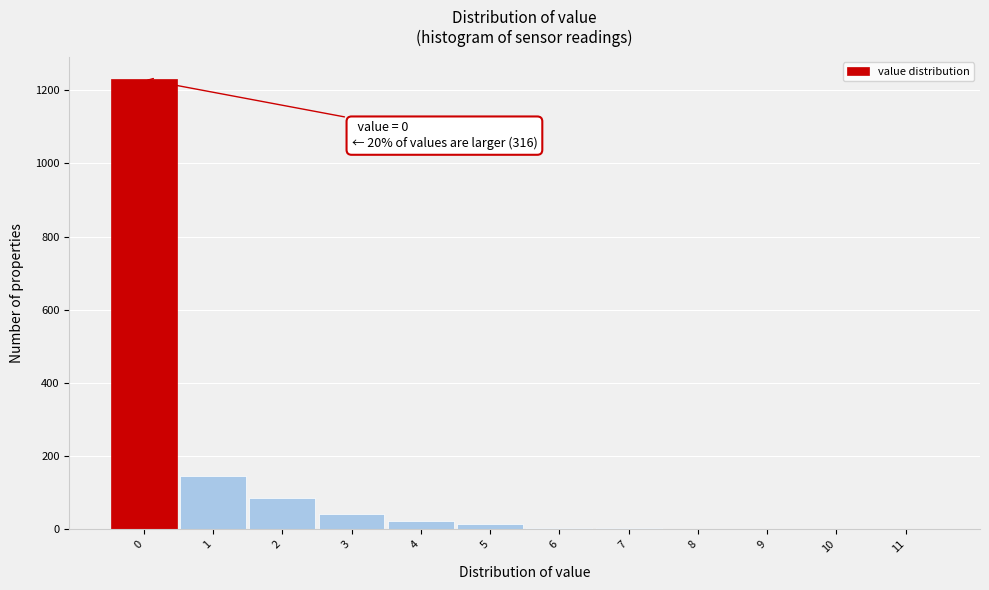

Over which range of the x-axis is the bar tallest?

-0.5 to 0.5